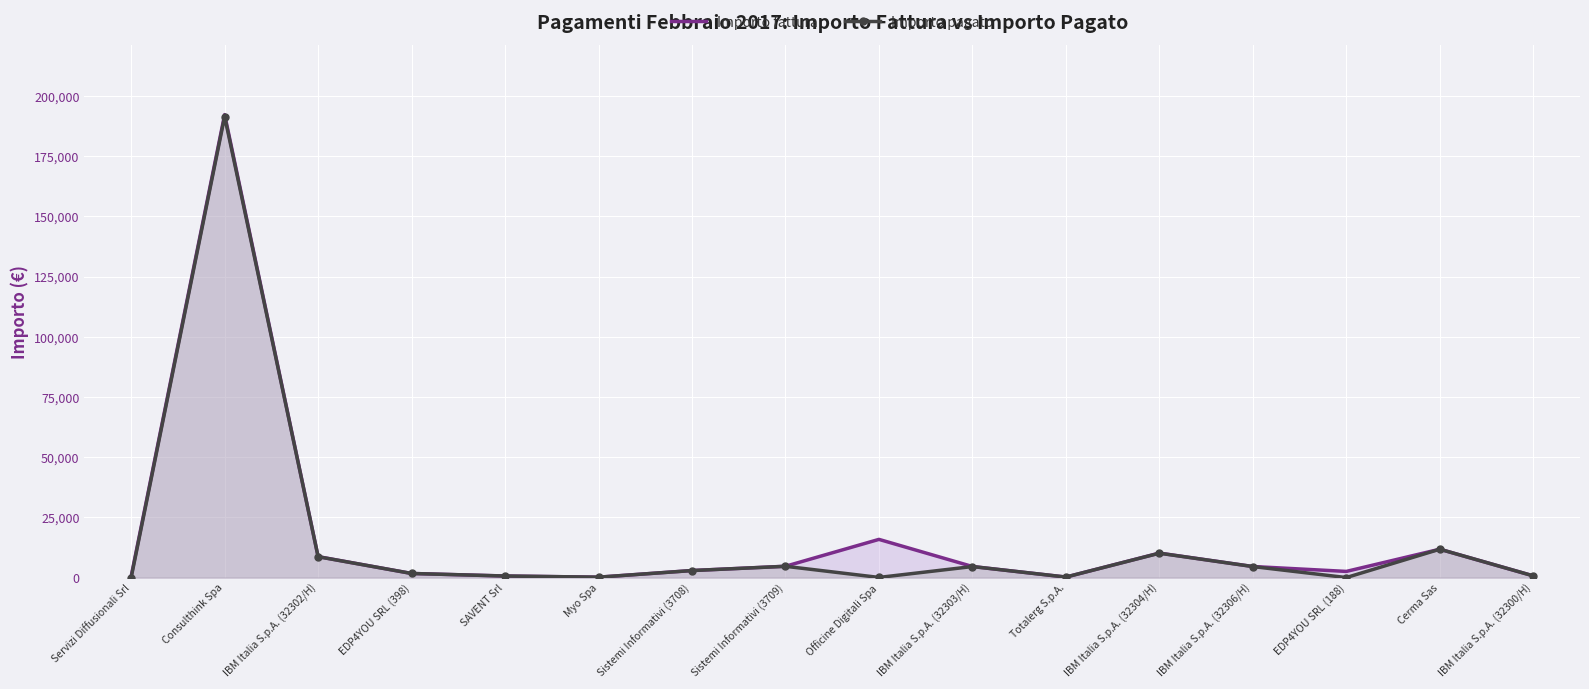

Rank the categories by Importo pagato value from highest to lowest.

Consulthink Spa, Cerma Sas, IBM Italia S.p.A. (32304/H), IBM Italia S.p.A. (32302/H), Sistemi Informativi (3709), IBM Italia S.p.A. (32303/H), IBM Italia S.p.A. (32306/H), Sistemi Informativi (3708), EDP4YOU SRL (398), IBM Italia S.p.A. (32300/H), SAVENT Srl, Totalerg S.p.A., Myo Spa, Officine Digitali Spa, EDP4YOU SRL (188), Servizi Diffusionali Srl